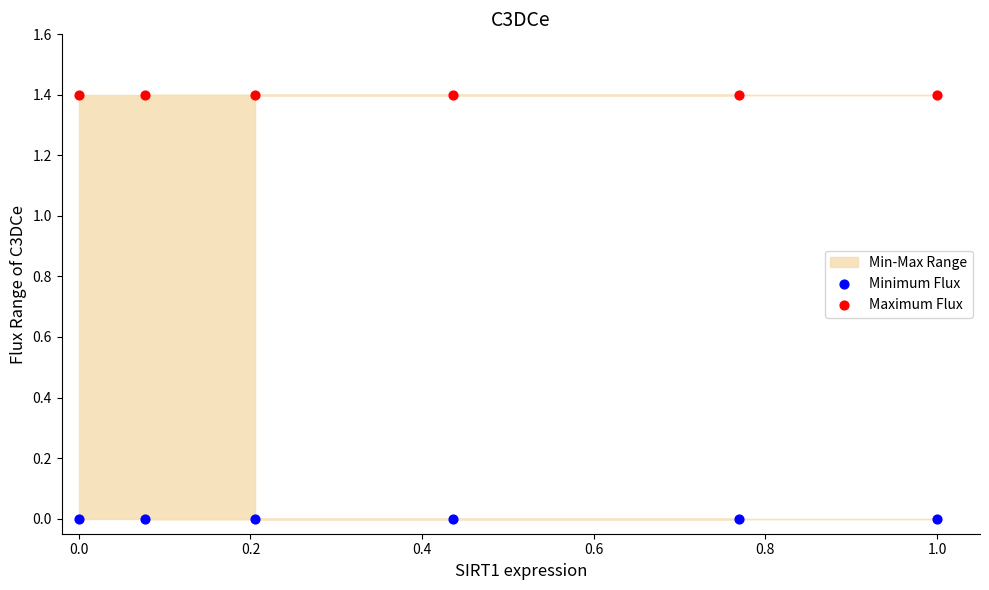

Across all data points, what is the average X value?

0.4